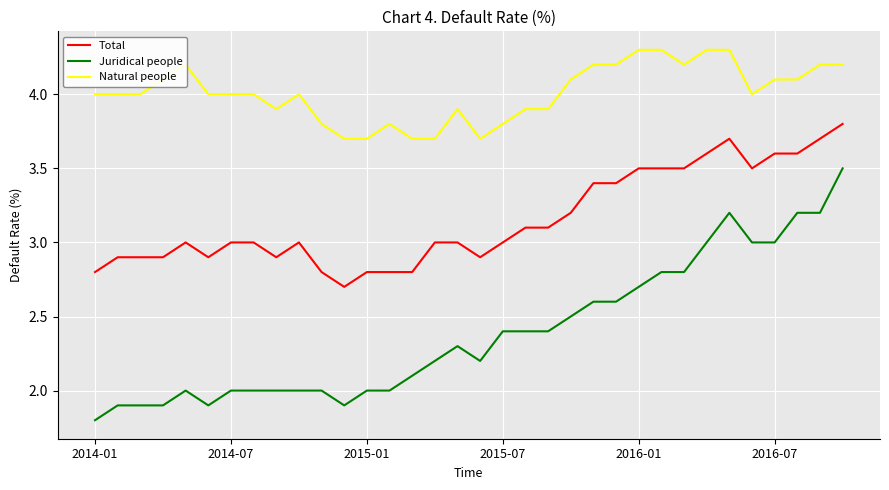

What is the maximum value shown in the chart?

4.3